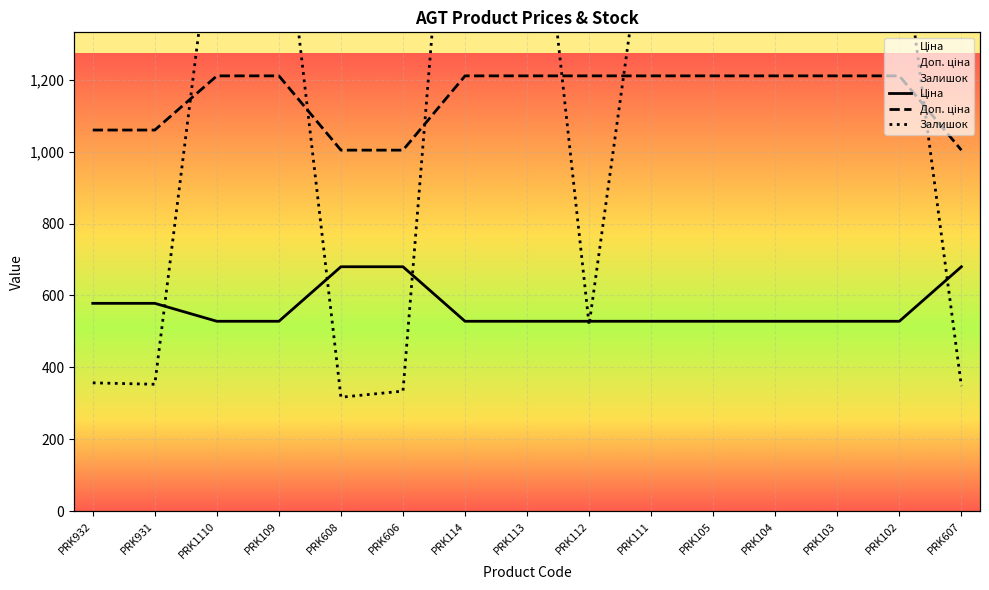

At which label is Ціна closest to 604?

PRK932